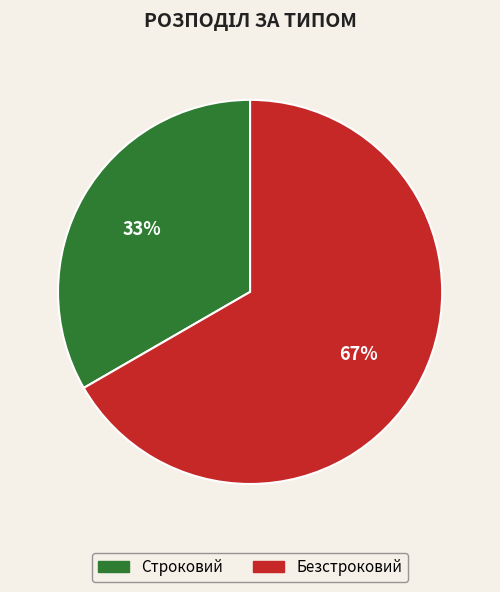

How many slices are in this pie chart?

2